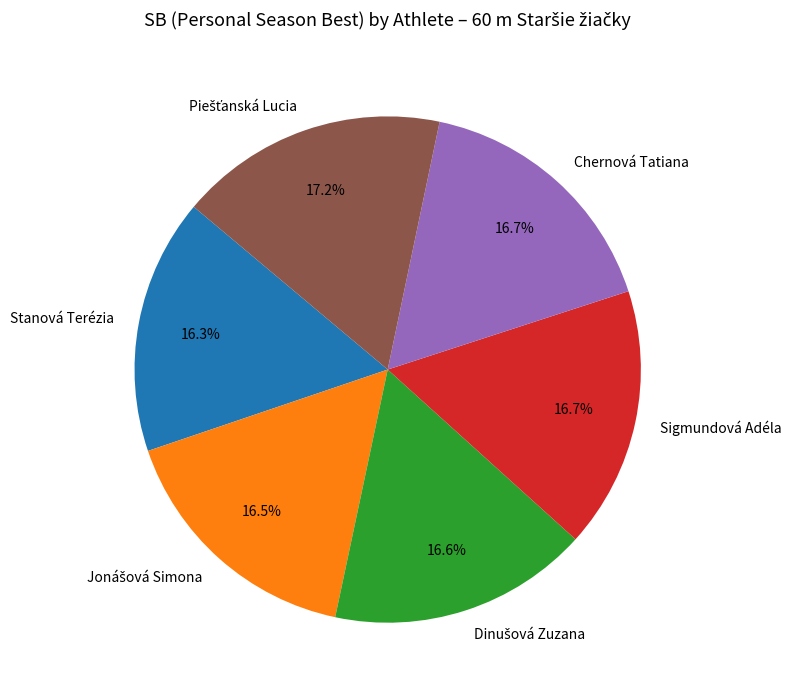

How much of the chart is everything except Sigmundová Adéla?

83.3%